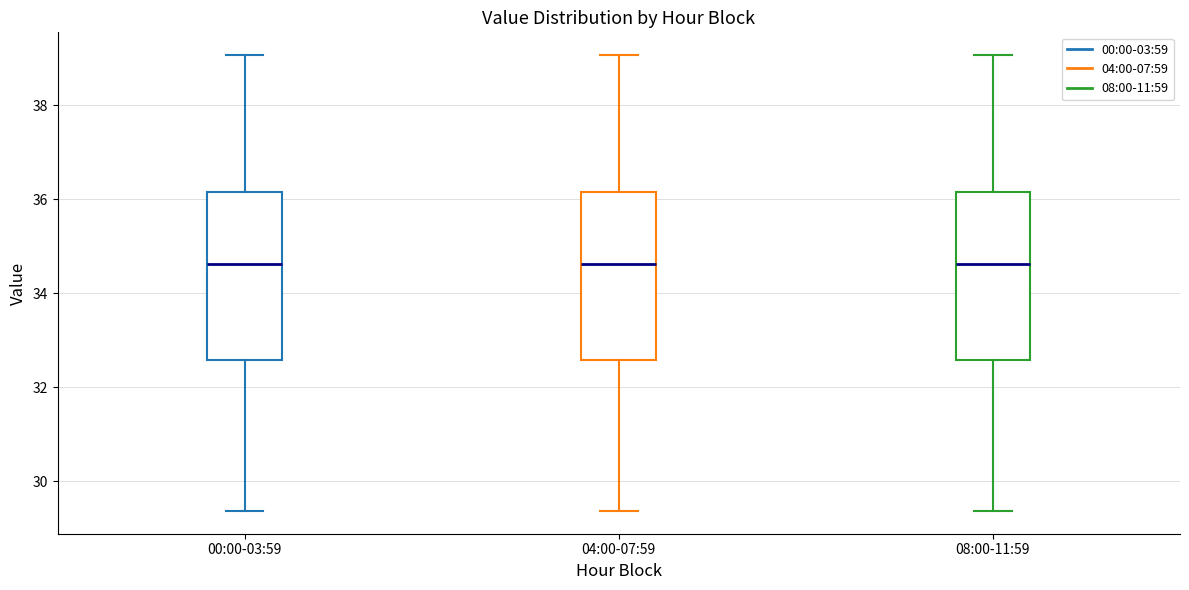

Reading left to right, read every box against the y-axis: the position of its median line, the range the box covers, and the ends of its whiskers. The values are not printed on the chart, so give them approximately, as read against the axis.

00:00-03:59: median 34.6, box 32.6 to 36.2, whiskers 29.4 to 39.0
04:00-07:59: median 34.6, box 32.6 to 36.2, whiskers 29.4 to 39.0
08:00-11:59: median 34.6, box 32.6 to 36.2, whiskers 29.4 to 39.0